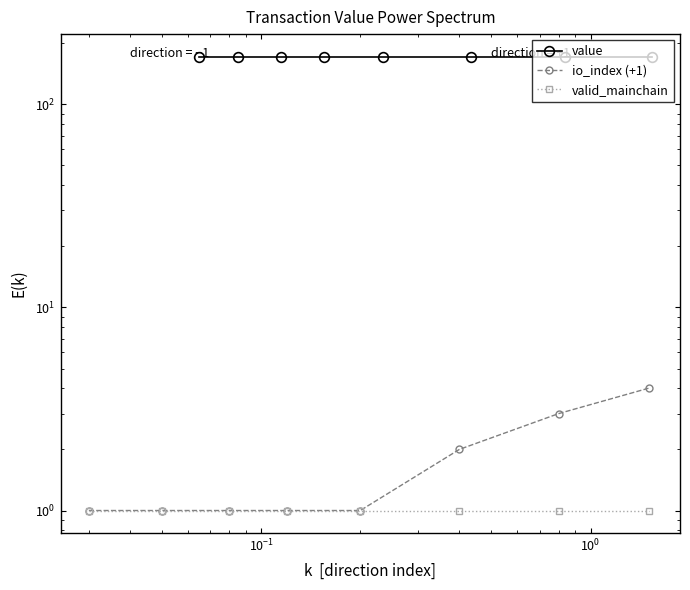

The value of io_index (+1) at $\mathdefault{10^{-1}}$ is 1.0. True or false?

True